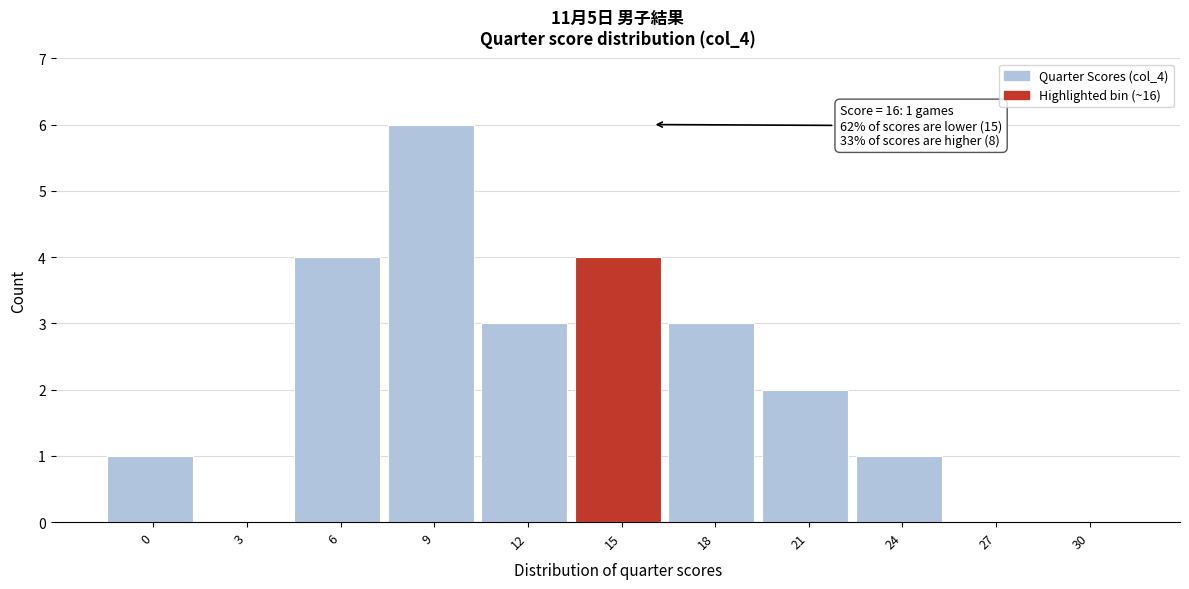

Reading left to right, extract all data points from this chart.

0=1	3=0	6=4	9=6	12=3	15=4	18=3	21=2	24=1	27=0	30=0